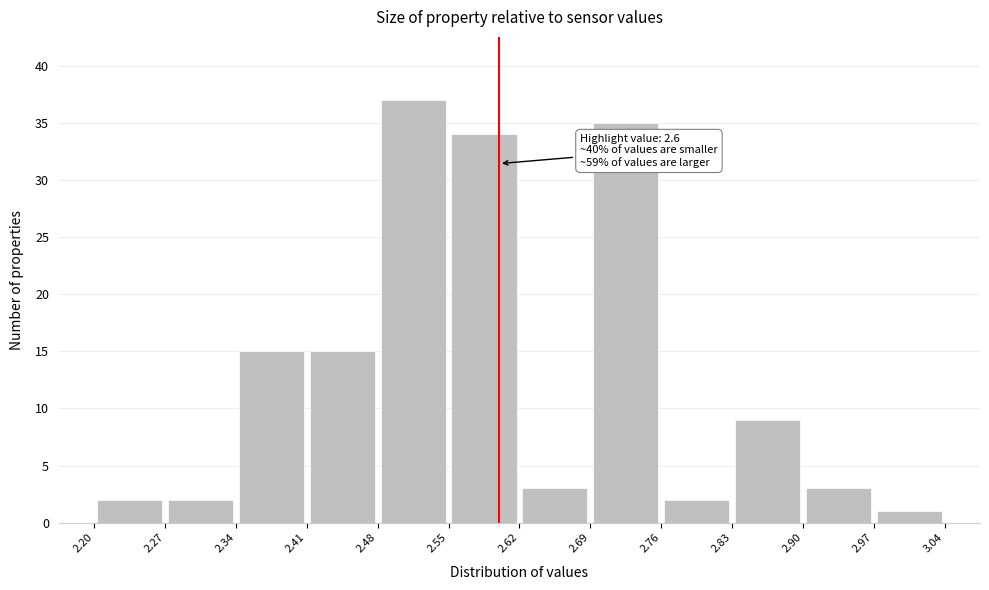

Which range on the x-axis has the tallest bar?

2.48 to 2.55